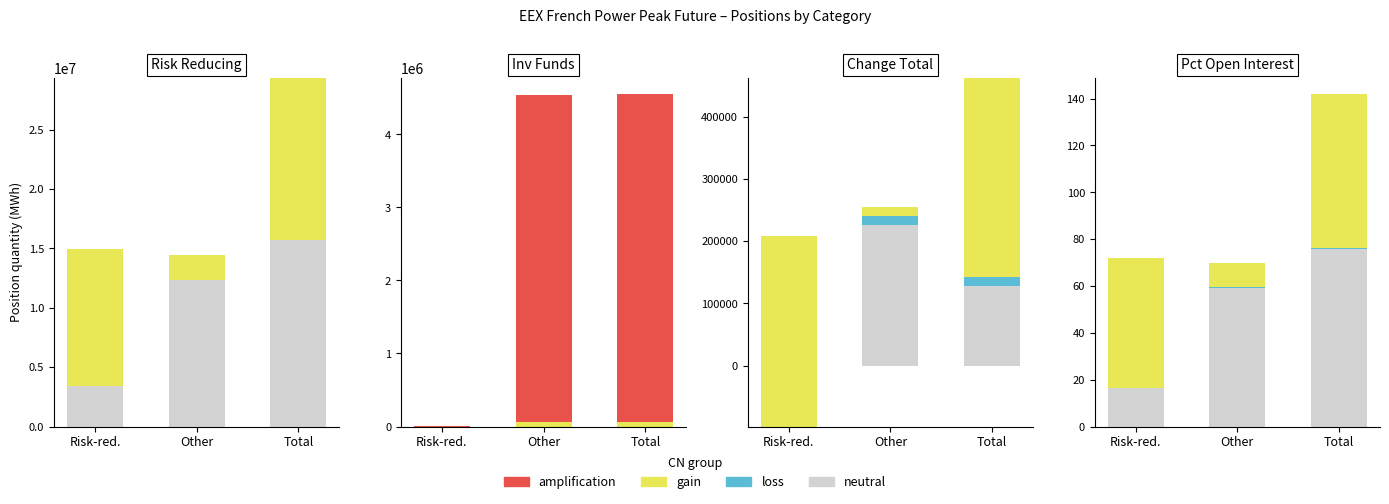

What is the minimum value for neutral?

16.4